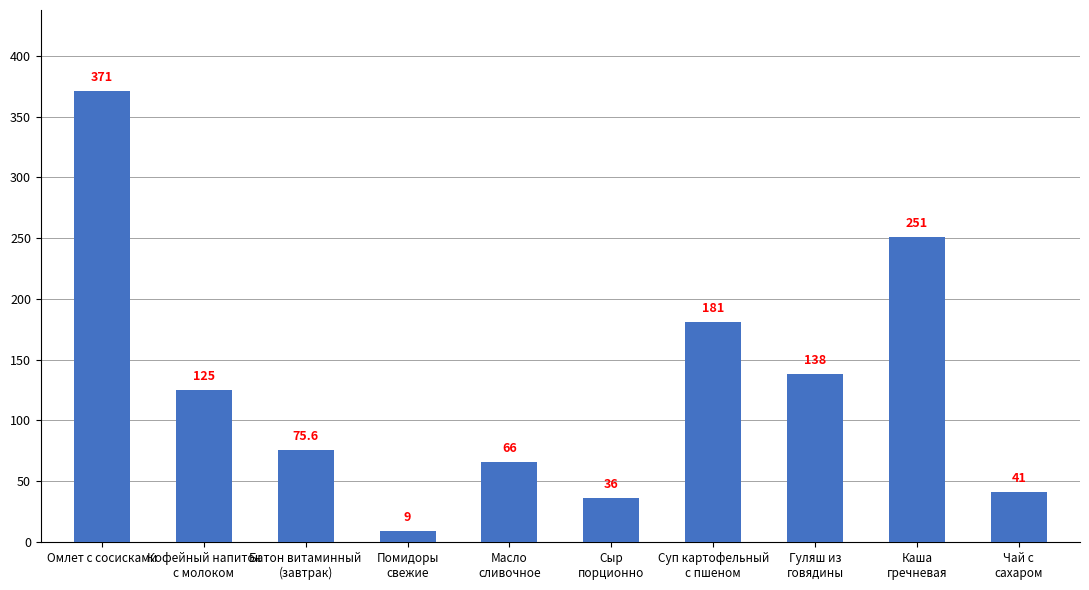

Which label corresponds to the largest value in the chart?

Омлет с сосисками